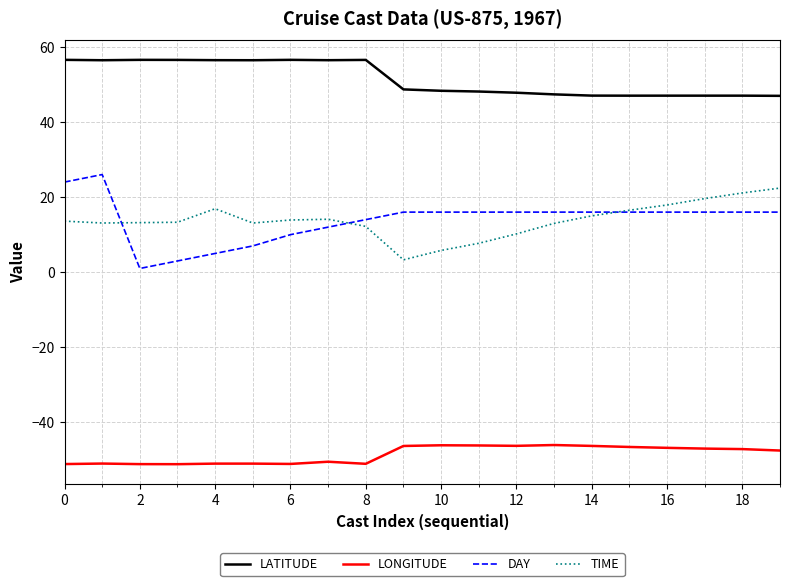

Which series has the largest total across all categories?

LATITUDE